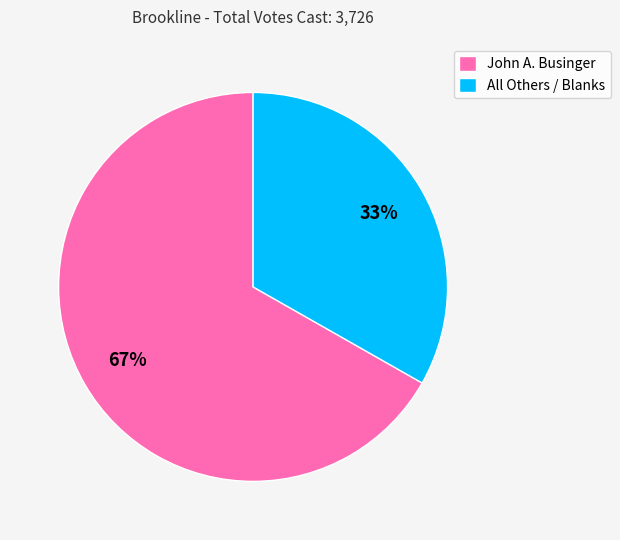

Which has a higher value, John A. Businger or All Others / Blanks?

John A. Businger